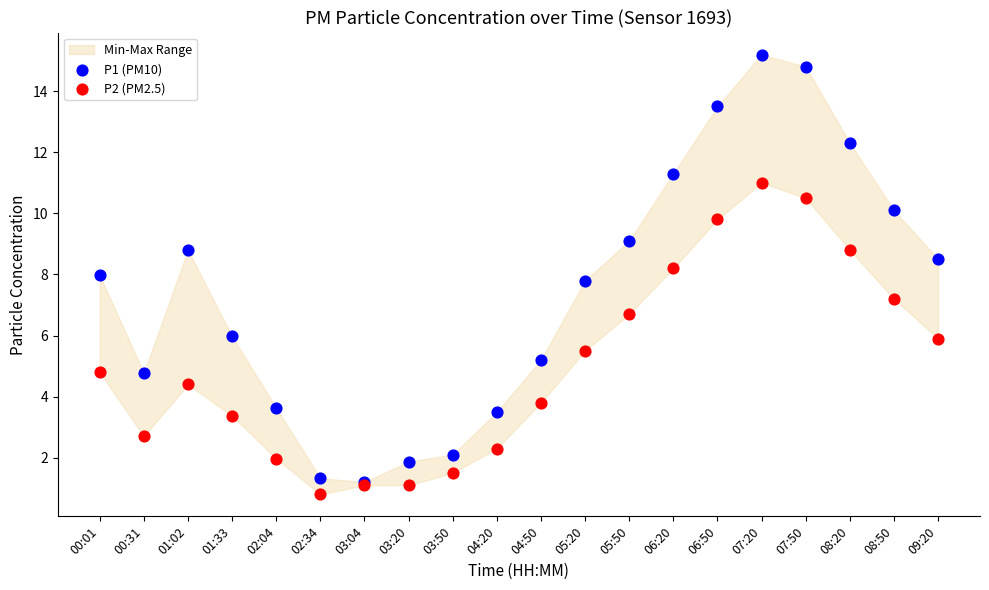

What are all the series names shown in the legend?

P1 (PM10), P2 (PM2.5)